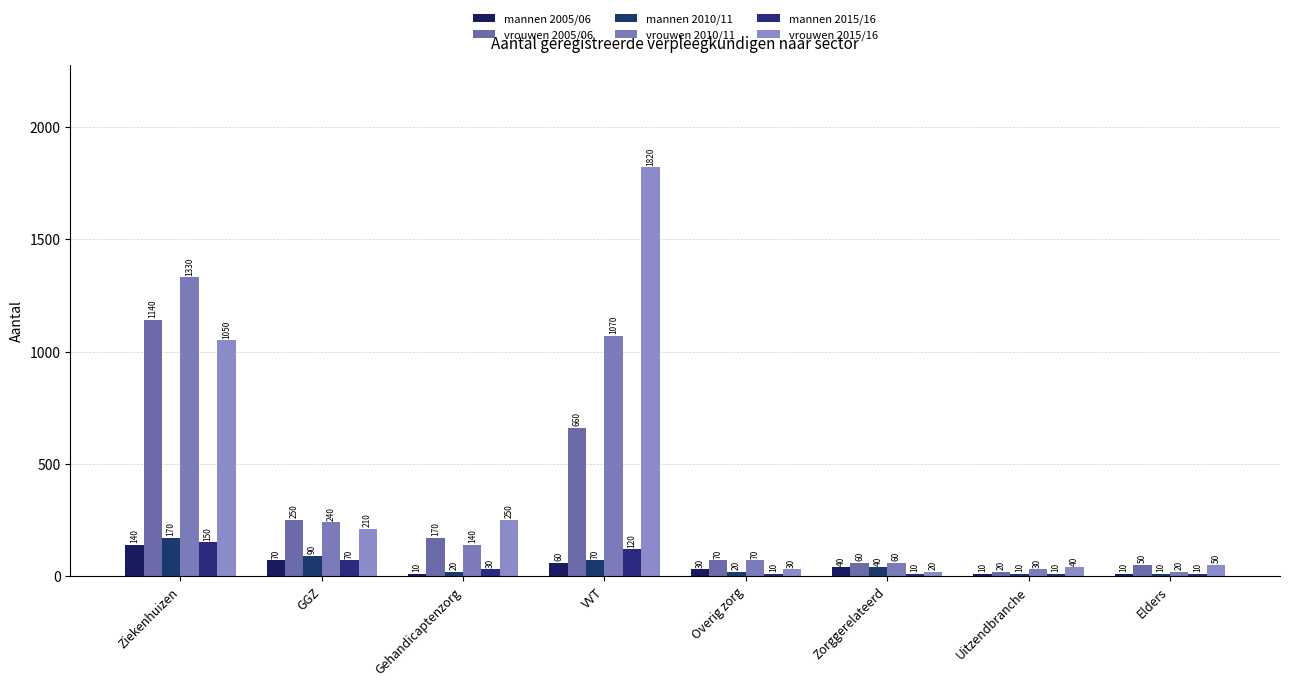

Which series has the largest total across all categories?

vrouwen 2015/16